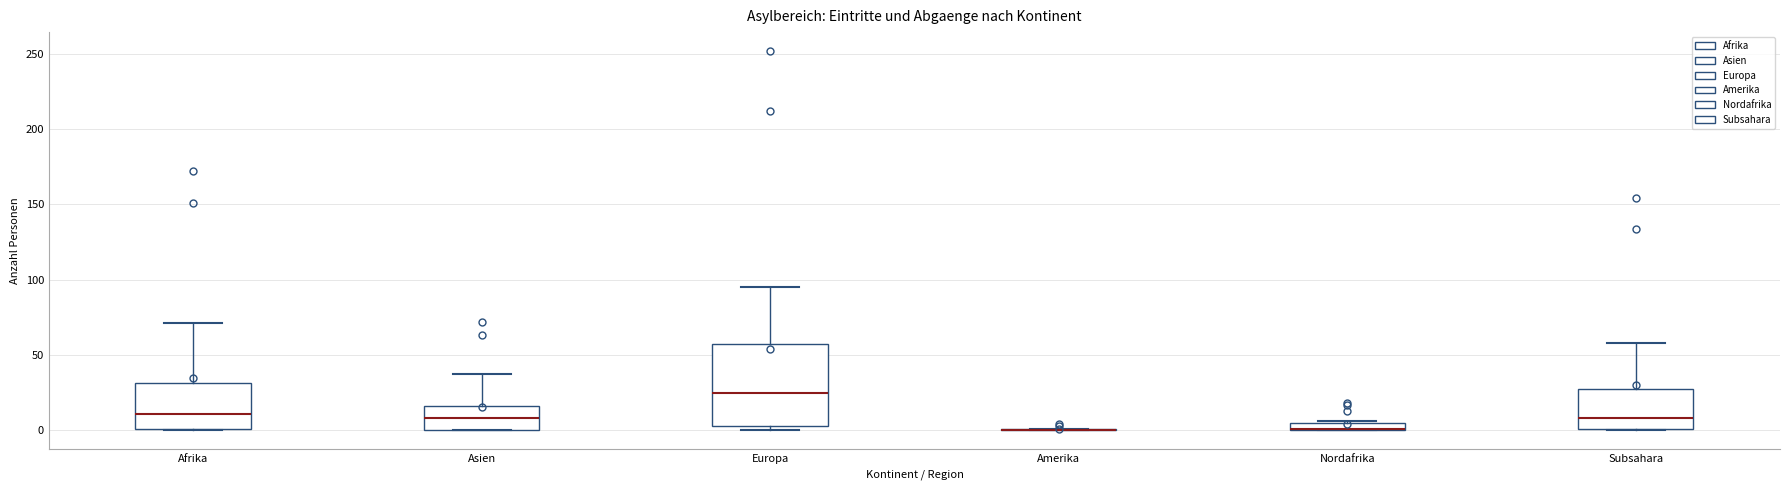

Where is the upper edge of the box for Asien on the y-axis? The values are not printed on the chart, so give them approximately, as read against the axis.

15